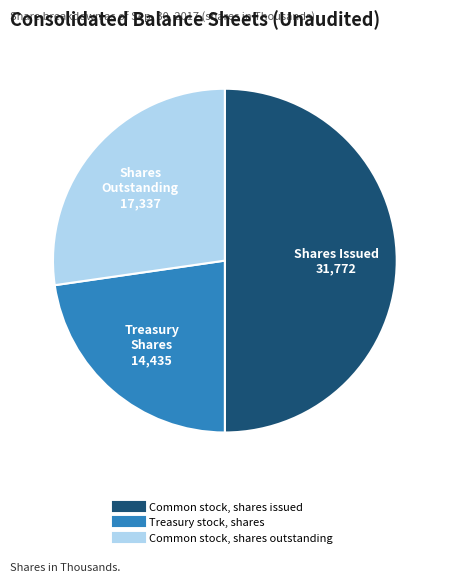

Approximately how many times larger is the value at Treasury stock, shares compared to Common stock, shares issued?

0.5